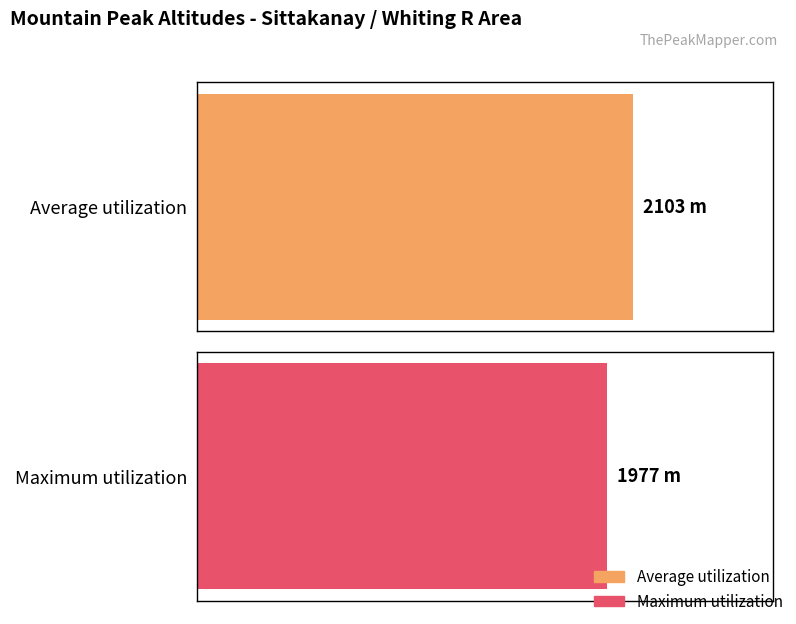

List the series in order of their overall mean, highest first.

Average utilization, Maximum utilization